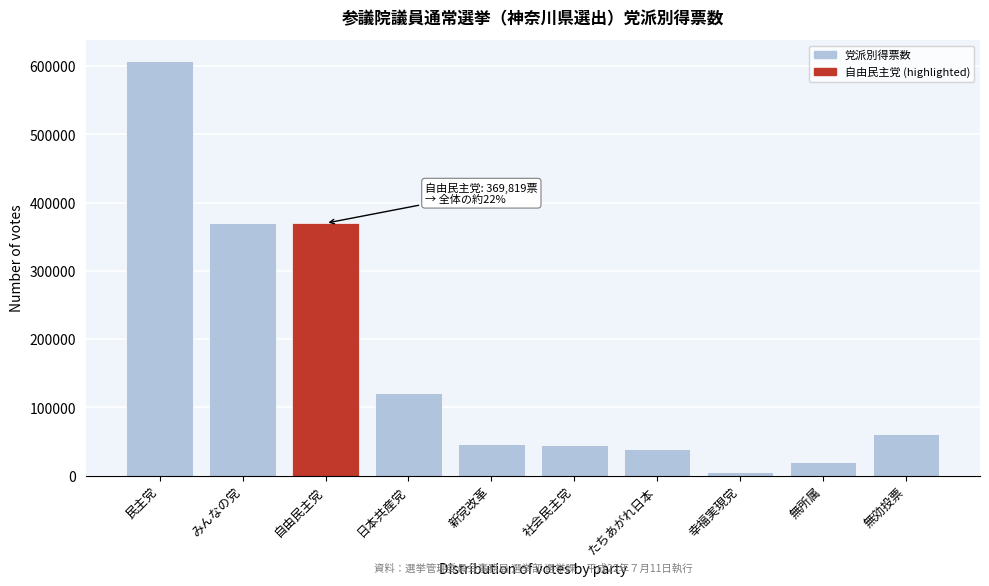

Read the value at 無所属.

19374